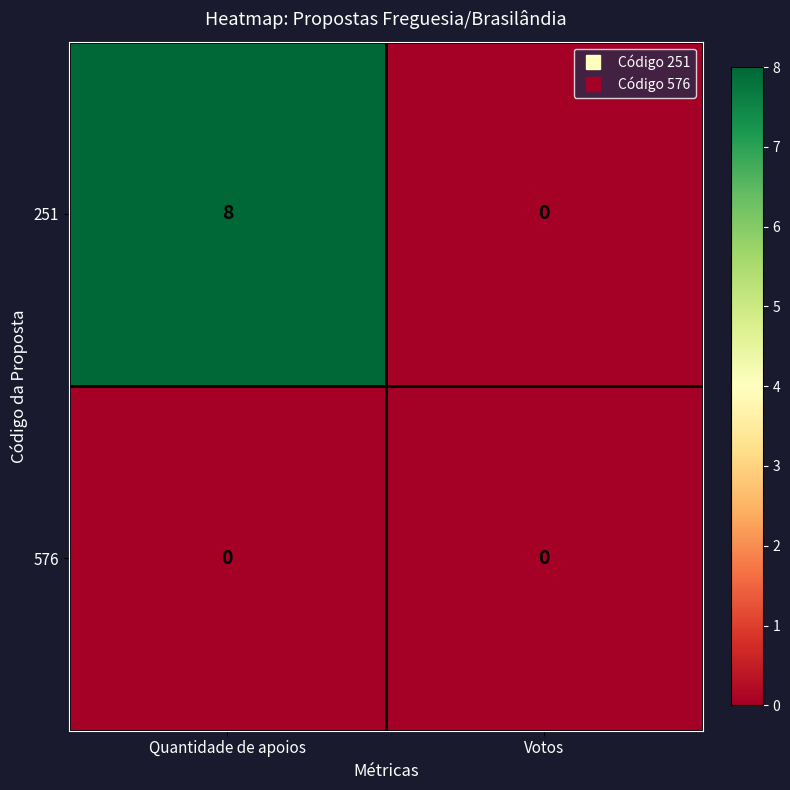

Which category has the lowest value in the 251 series?

Votos